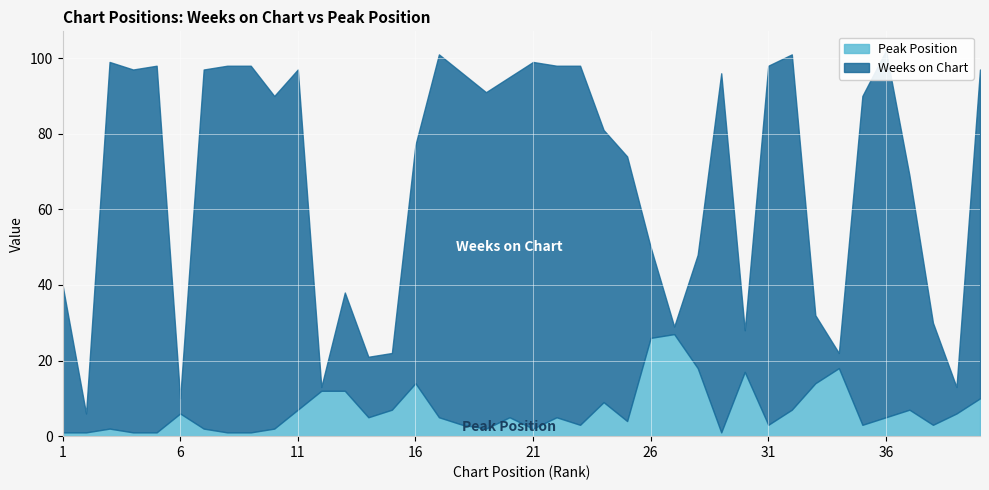

List the series in order of their peak value, lowest first.

Peak Position, Weeks on Chart